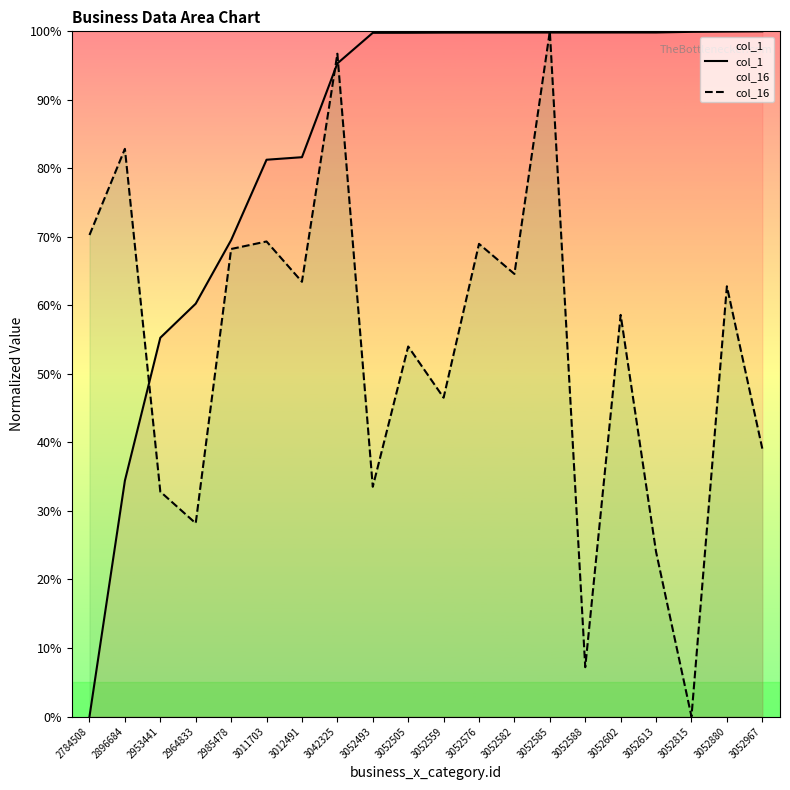

The col_16 series shows 0.0 at 3052815. True or false?

True